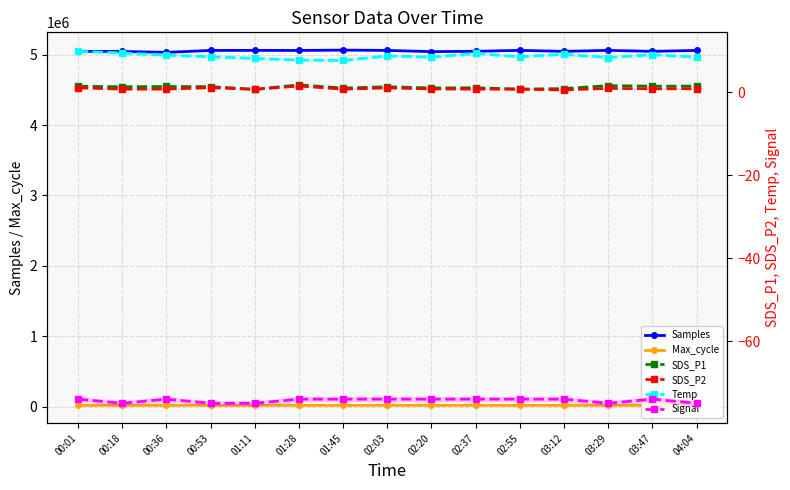

At how many categories does at least one series exceed 1120536?

15